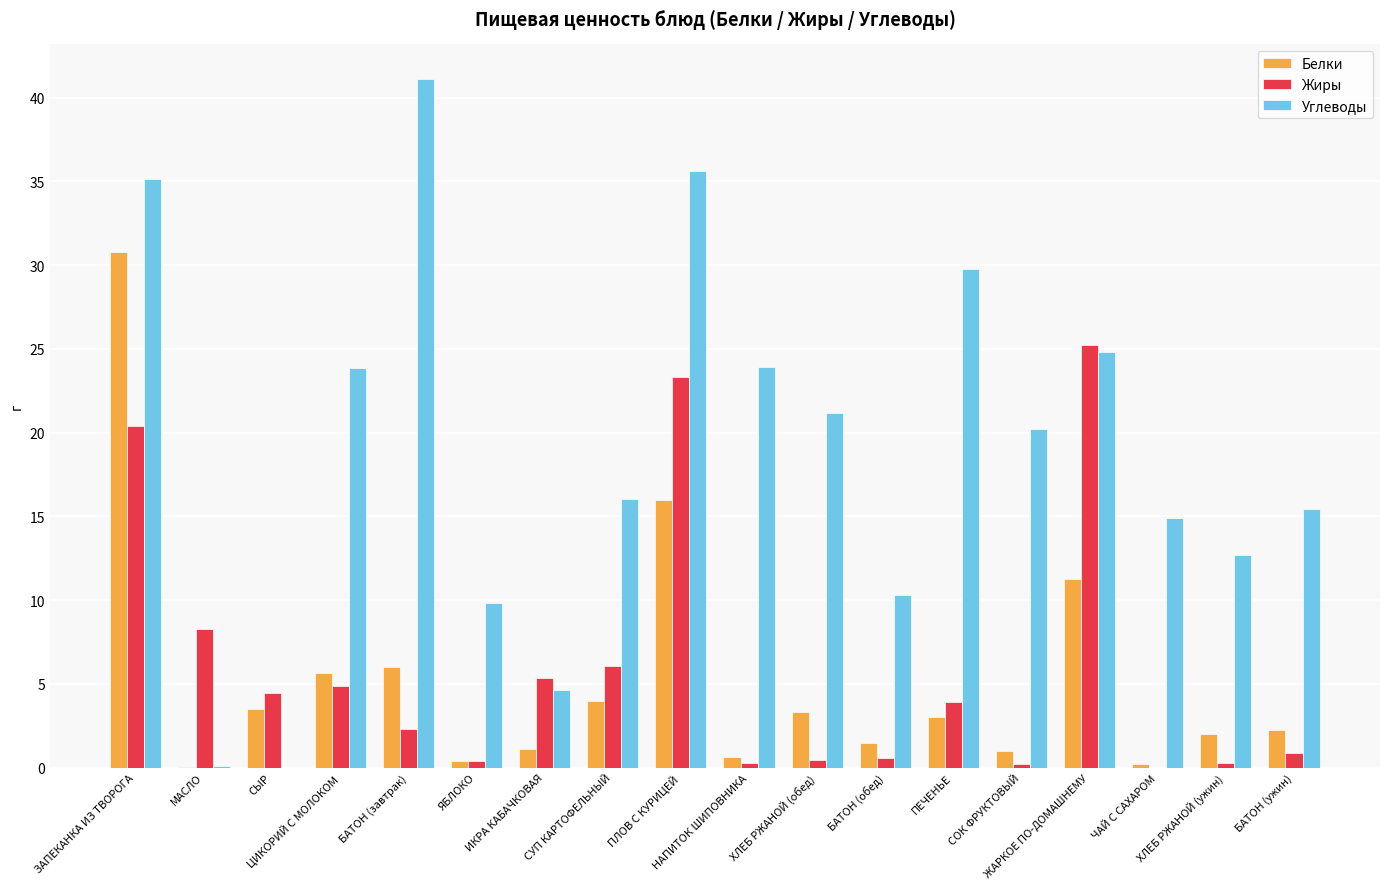

What is the highest value of the Белки series?

30.8